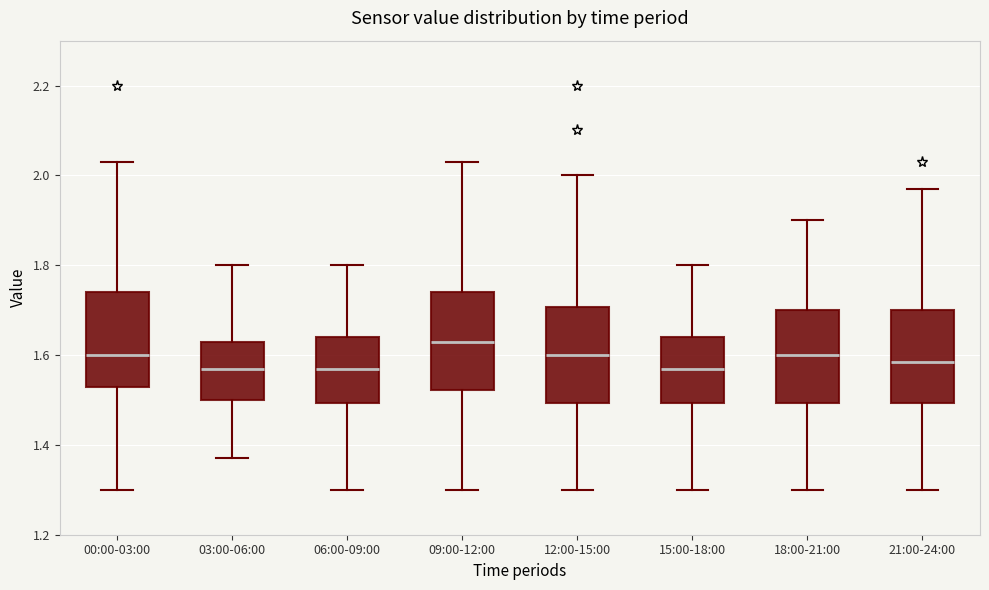

Reading left to right, transcribe this box plot: for each box, give where its median line is, the range the box spans, and where its two whiskers end, as read against the y-axis. The values are not printed on the chart, so give them approximately, as read against the axis.

00:00-03:00: median 1.60, box 1.54 to 1.74, whiskers 1.30 to 2.04
03:00-06:00: median 1.58, box 1.50 to 1.64, whiskers 1.38 to 1.80
06:00-09:00: median 1.58, box 1.50 to 1.64, whiskers 1.30 to 1.80
09:00-12:00: median 1.64, box 1.52 to 1.74, whiskers 1.30 to 2.04
12:00-15:00: median 1.60, box 1.50 to 1.70, whiskers 1.30 to 2.00
15:00-18:00: median 1.58, box 1.50 to 1.64, whiskers 1.30 to 1.80
18:00-21:00: median 1.60, box 1.50 to 1.70, whiskers 1.30 to 1.90
21:00-24:00: median 1.58, box 1.50 to 1.70, whiskers 1.30 to 1.98